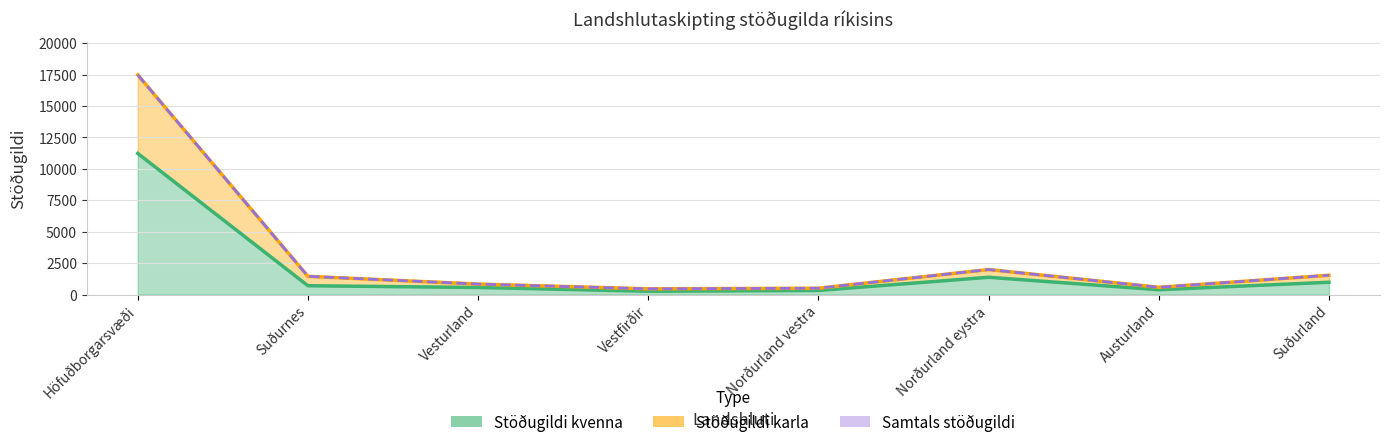

What is the difference between the Stöðugildi kvenna values at Norðurland vestra and Suðurnes?

374